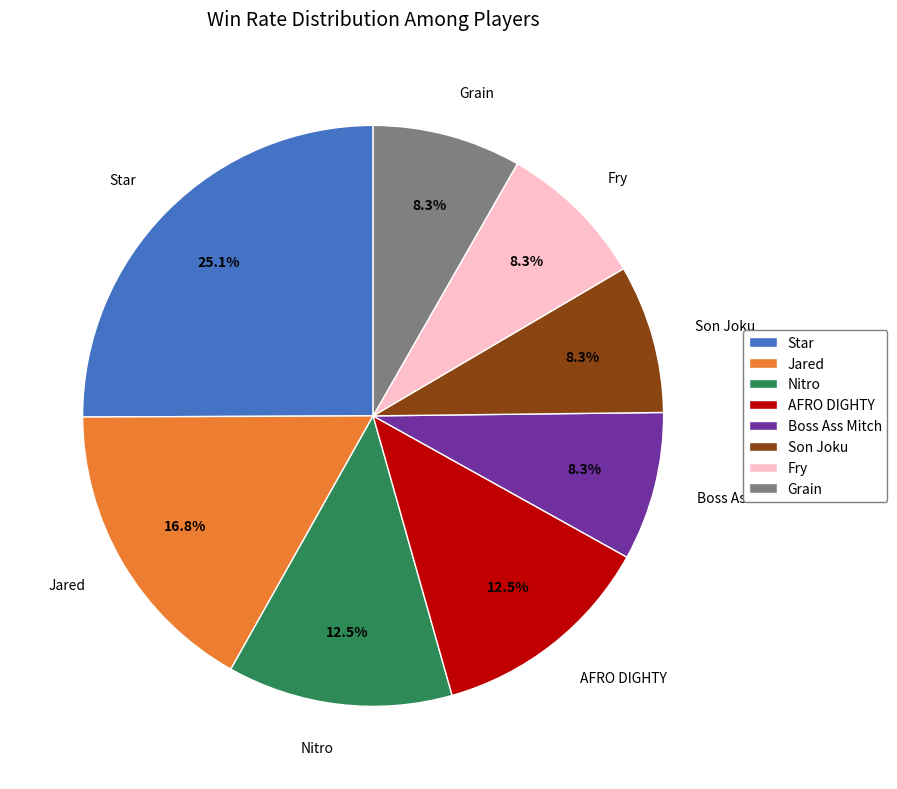

Does Boss Ass Mitch represent more than half of the total?

No